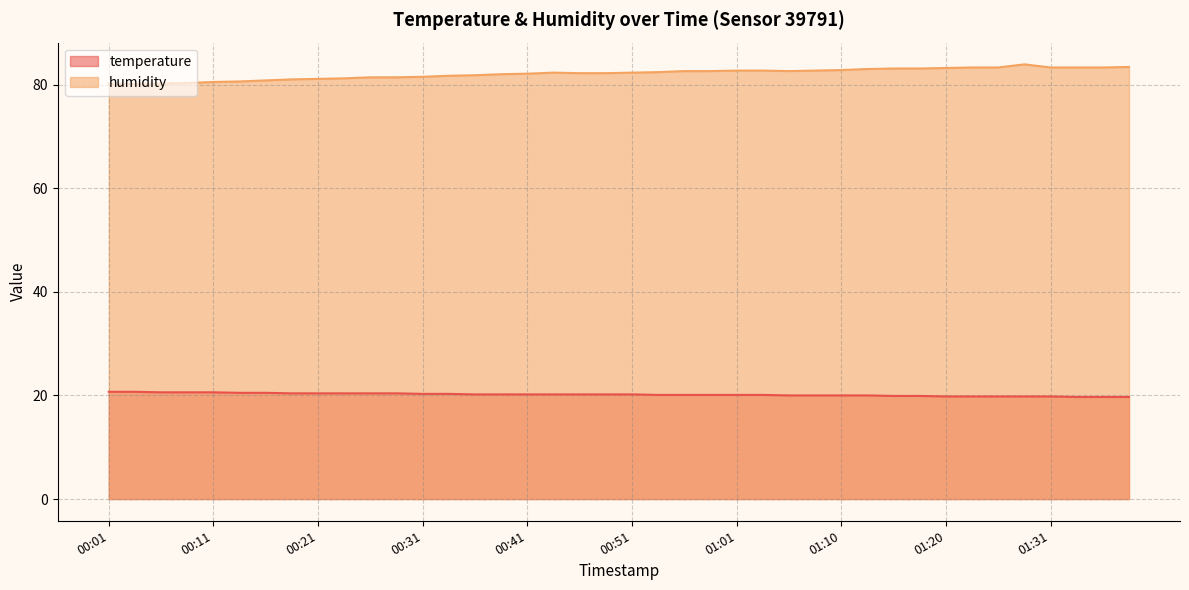

Rank the series by their maximum value, from lowest to highest.

temperature, humidity